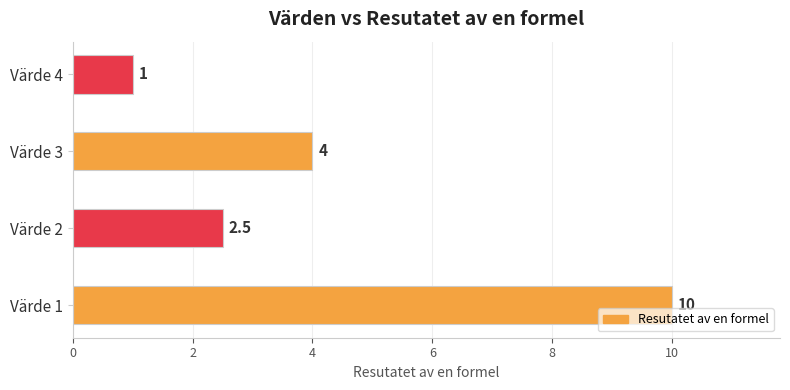

What is the greatest value displayed?

10.0